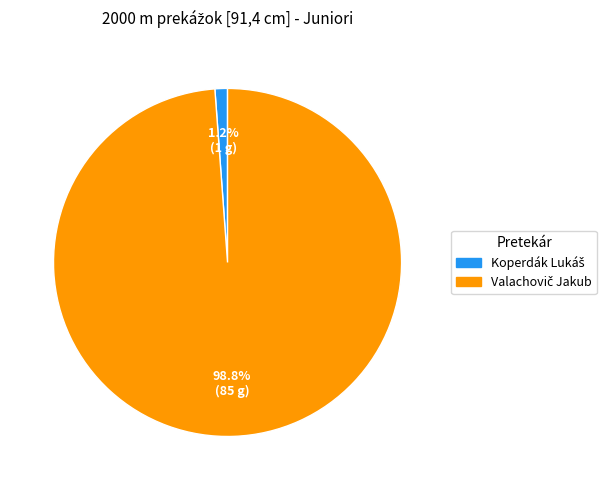

How many slices are in this pie chart?

2